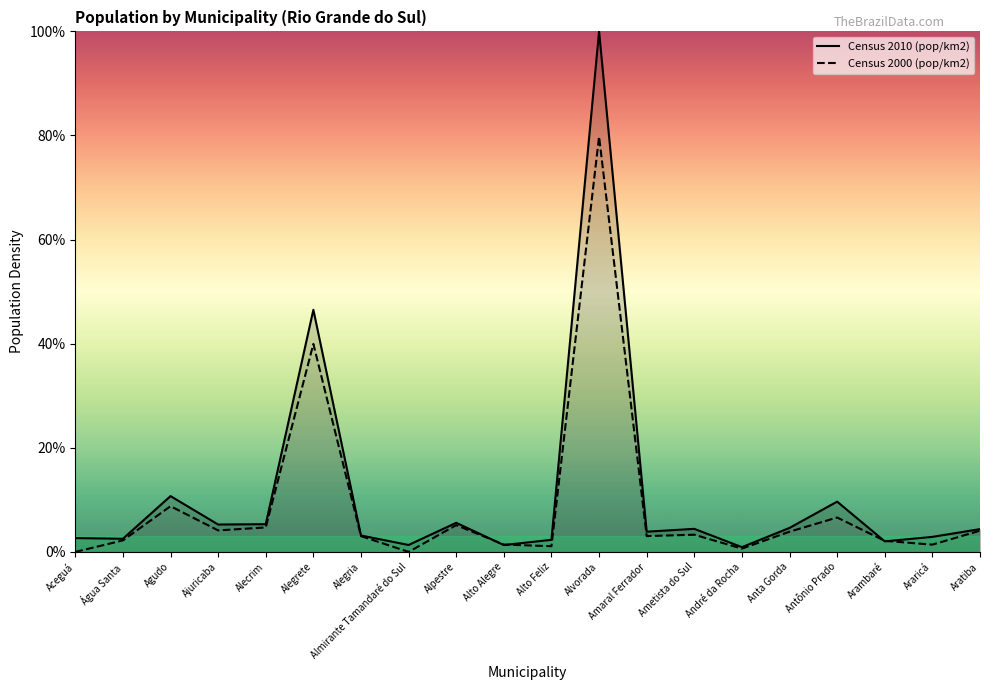

Where is Census 2000 (pop/km2) nearest to the value 39?

Alegrete